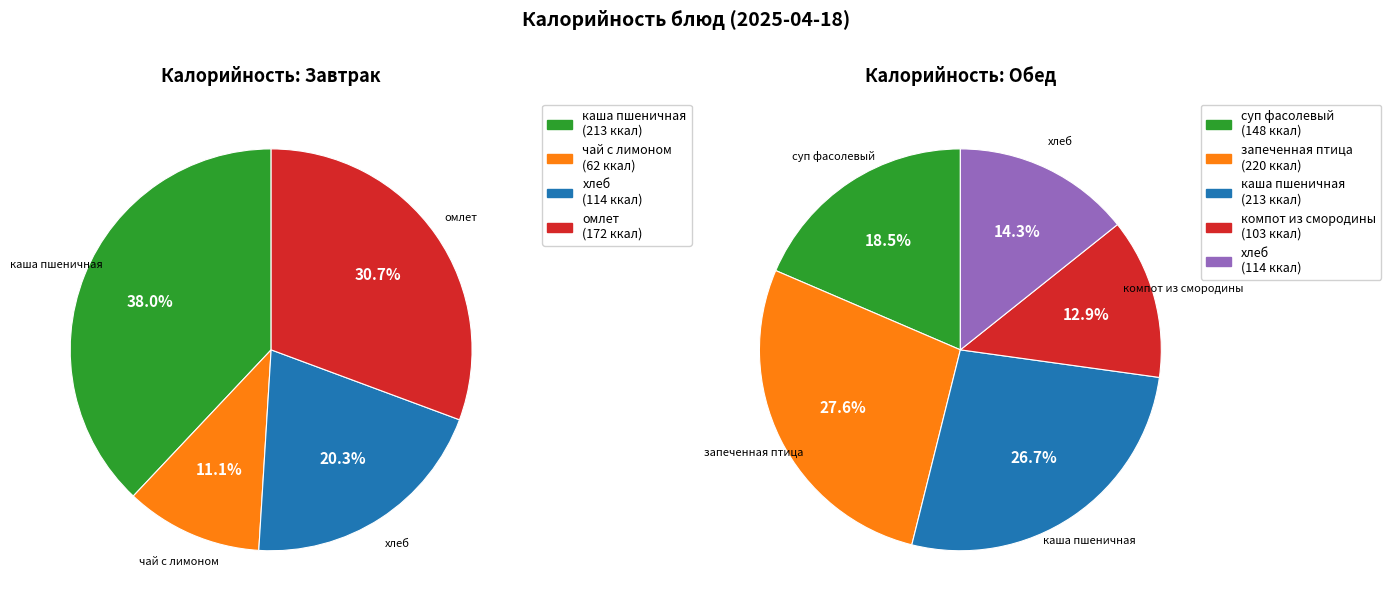

What is the largest slice in the pie chart?

запеченная птица